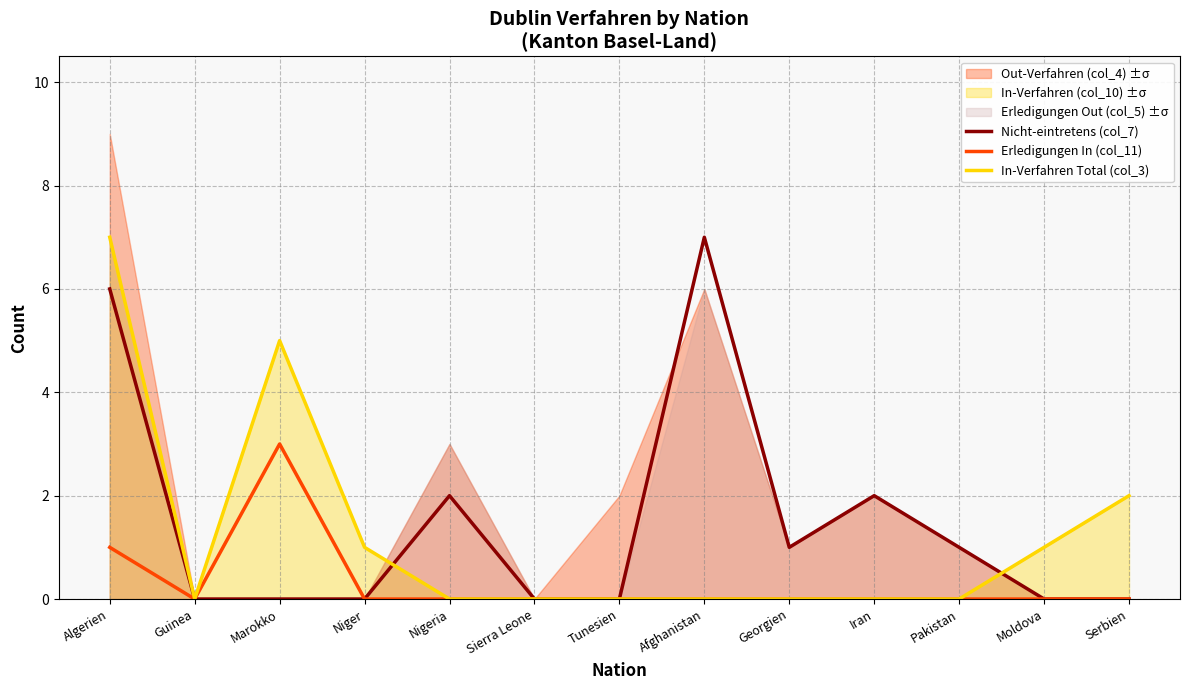

Reading left to right, extract all data points from this chart.

Nicht-eintretens (col_7): Algerien=6	Guinea=0	Marokko=0	Niger=0	Nigeria=2	Sierra Leone=0	Tunesien=0	Afghanistan=7	Georgien=1	Iran=2	Pakistan=1	Moldova=0	Serbien=0
Erledigungen In (col_11): Algerien=1	Guinea=0	Marokko=3	Niger=0	Nigeria=0	Sierra Leone=0	Tunesien=0	Afghanistan=0	Georgien=0	Iran=0	Pakistan=0	Moldova=0	Serbien=0
In-Verfahren Total (col_3): Algerien=7	Guinea=0	Marokko=5	Niger=1	Nigeria=0	Sierra Leone=0	Tunesien=0	Afghanistan=0	Georgien=0	Iran=0	Pakistan=0	Moldova=1	Serbien=2